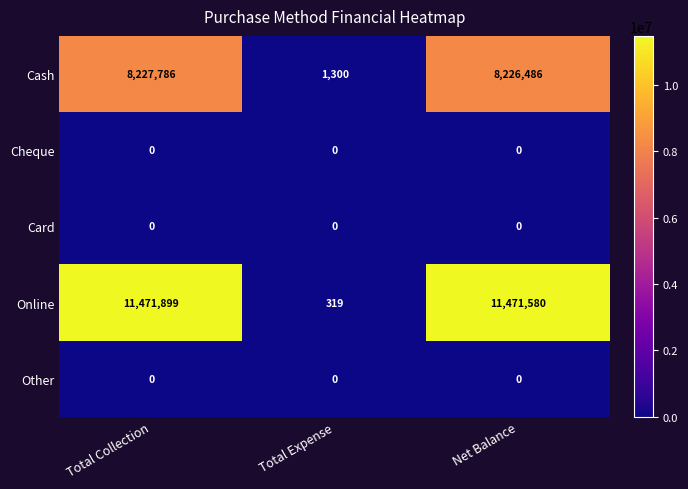

Which series has the largest range (max minus min)?

Online